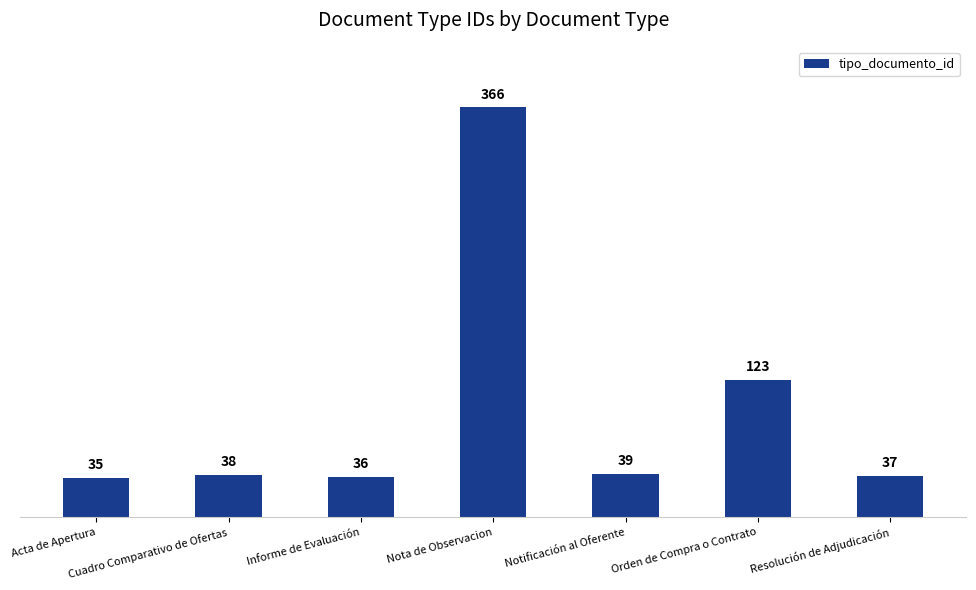

What is the minimum value shown in the chart?

35